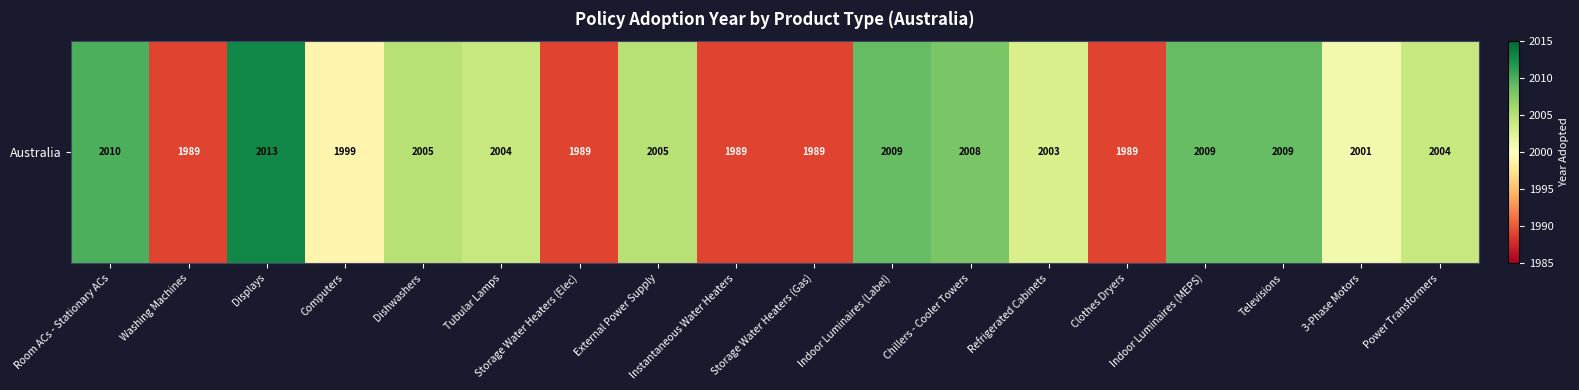

Which label corresponds to the smallest value in the chart?

Washing Machines